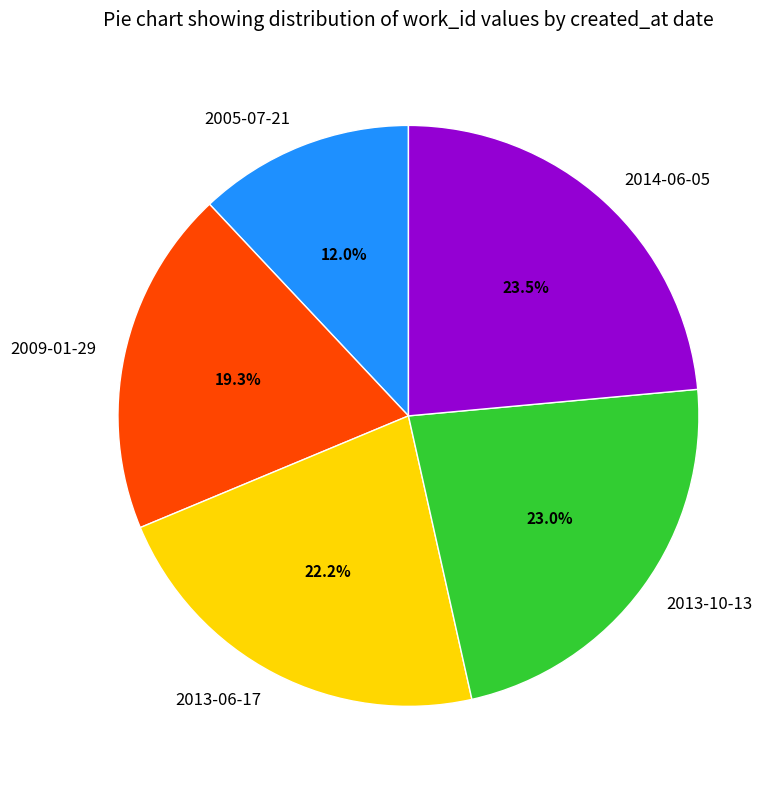

What is the smallest slice in the pie chart?

2005-07-21